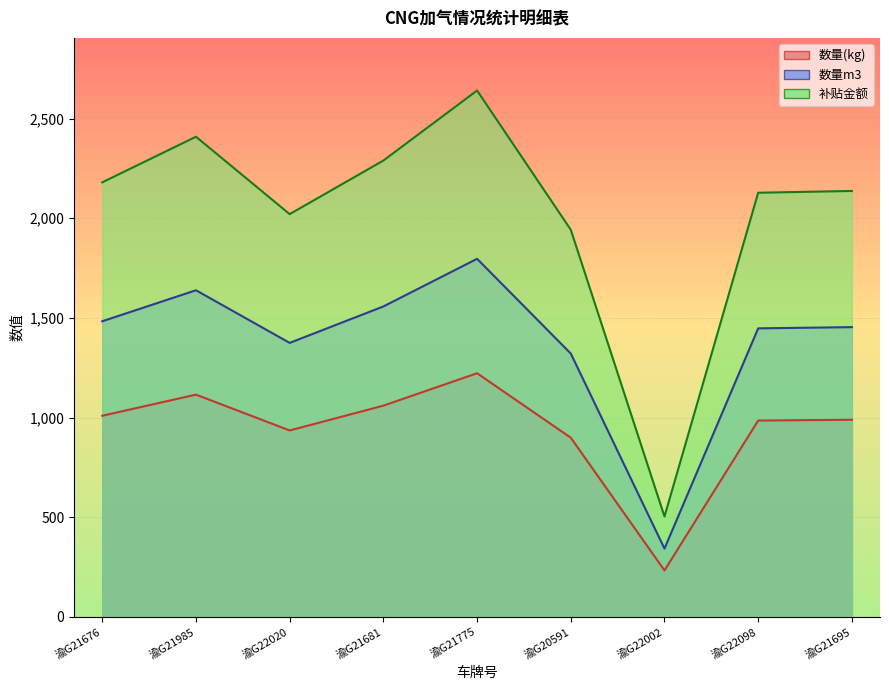

How many interior local valleys does the 数量m3 series have?

2